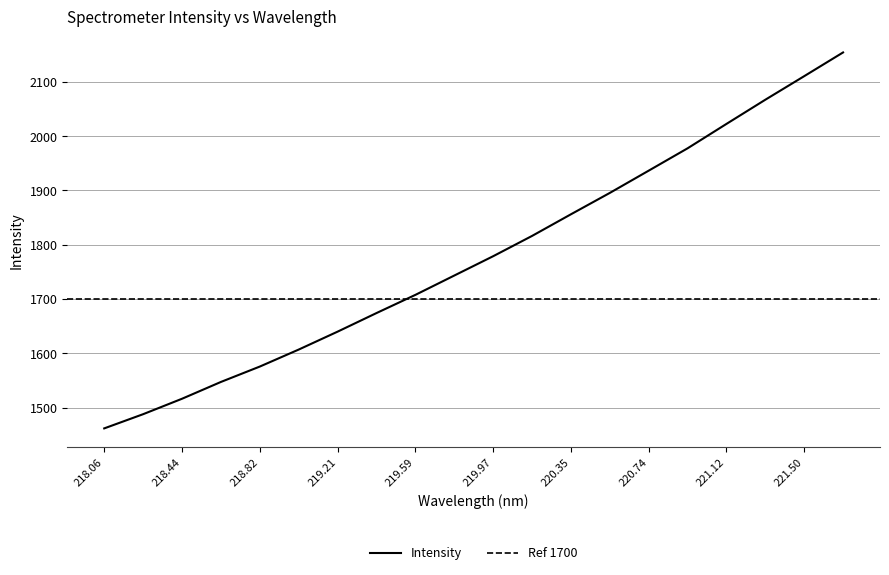

The Intensity series shows 1640.0 at 219.21. True or false?

True